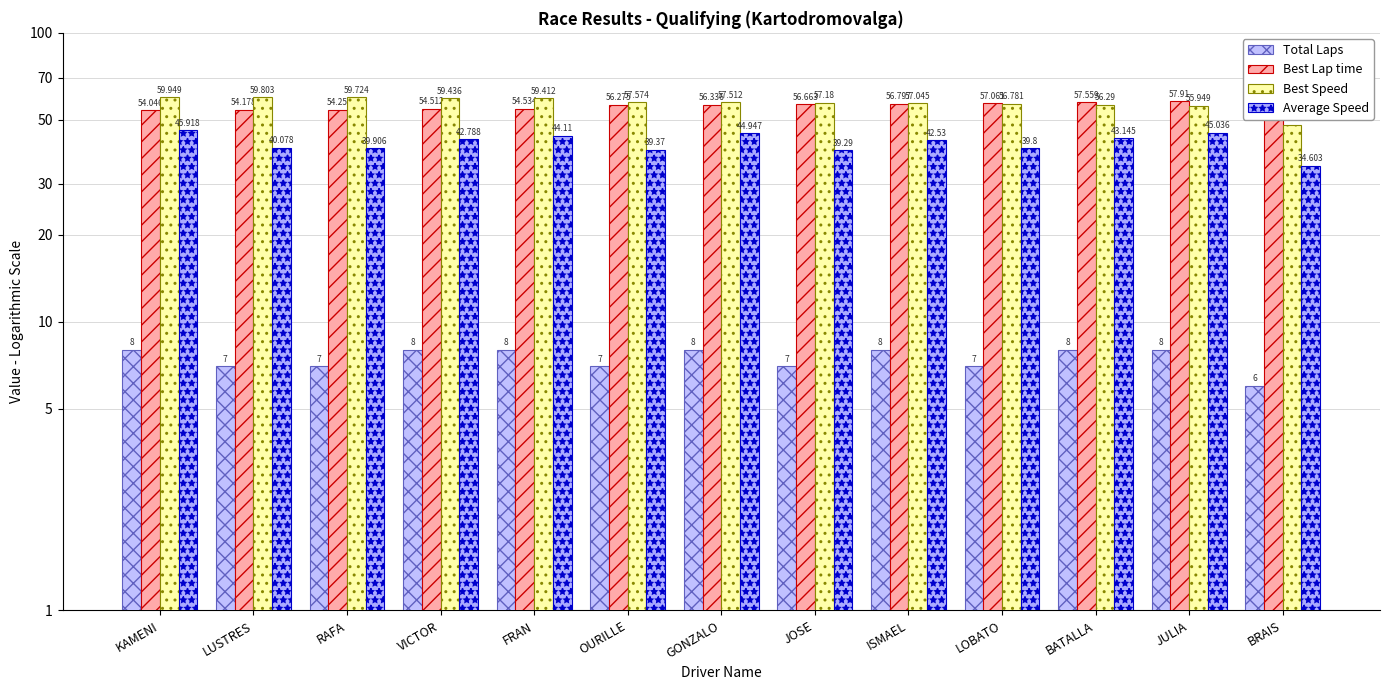

Rank the categories by Best Speed value from highest to lowest.

KAMENI, LUSTRES, RAFA, VICTOR, FRAN, OURILLE, GONZALO, JOSE, ISMAEL, LOBATO, BATALLA, JULIA, BRAIS